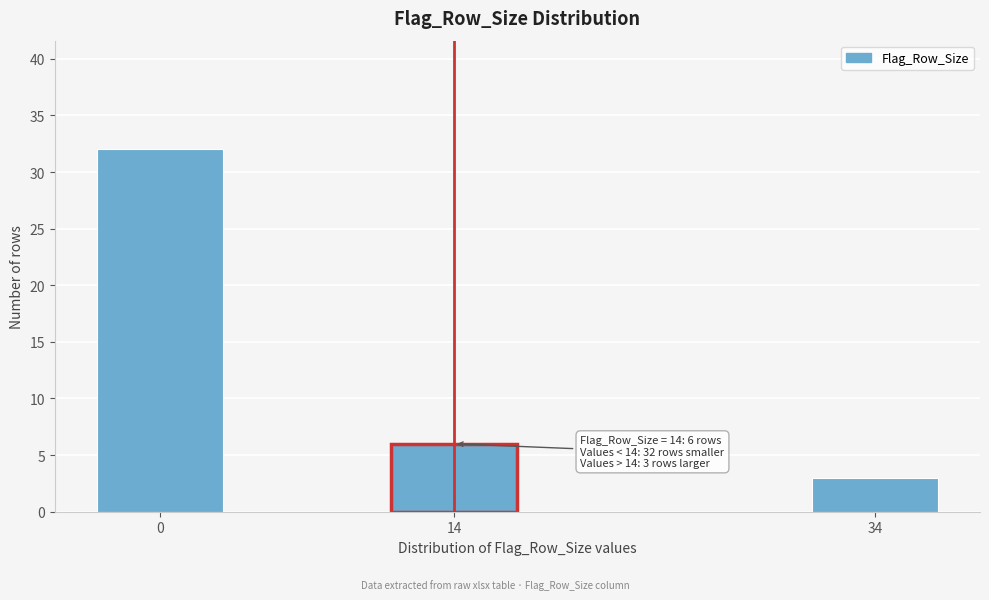

Reading left to right, transcribe all the data shown in this chart.

32	6	3